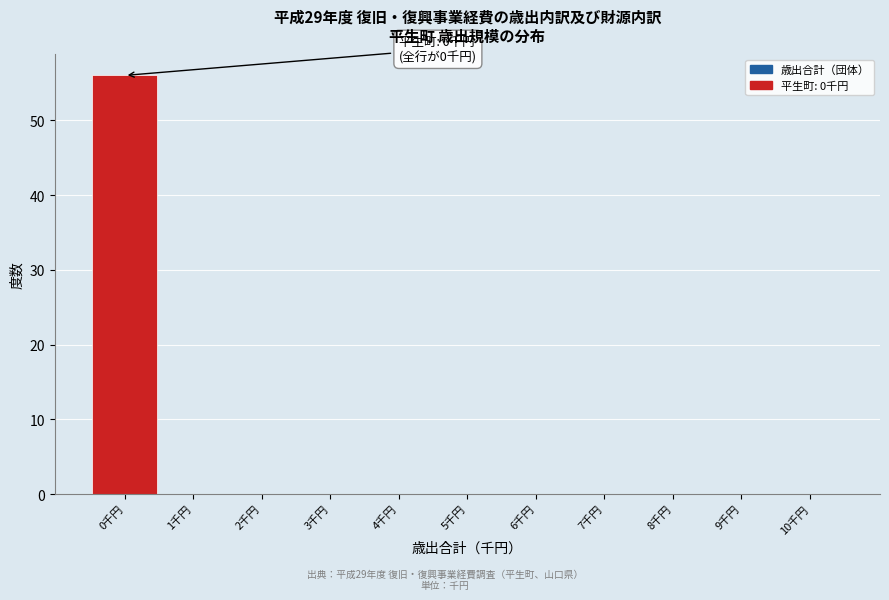

Over which range of the x-axis is the bar tallest?

-0.5 to 0.5